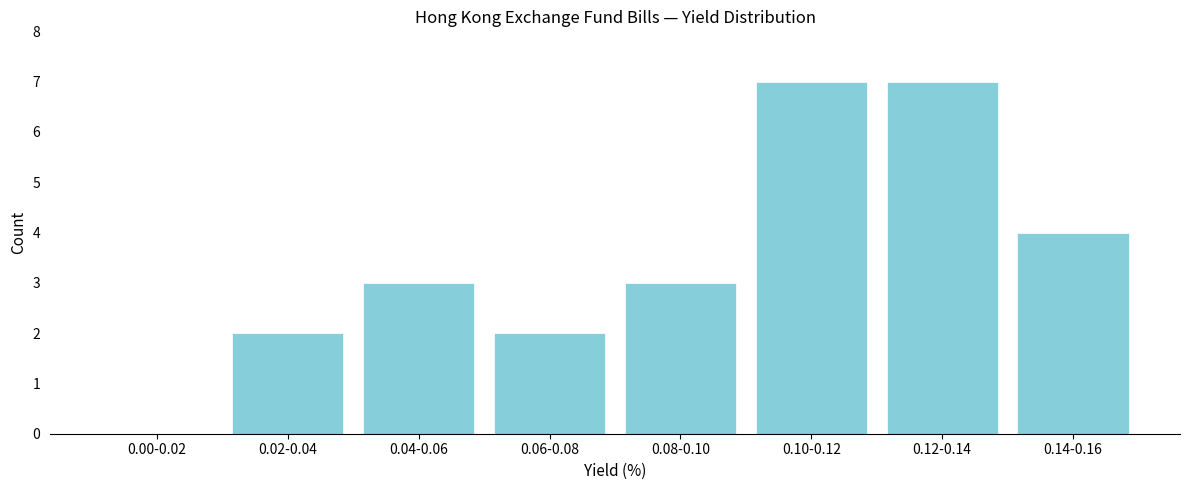

Reading left to right, extract all data points from this chart.

0.00-0.02=0	0.02-0.04=2	0.04-0.06=3	0.06-0.08=2	0.08-0.10=3	0.10-0.12=7	0.12-0.14=7	0.14-0.16=4